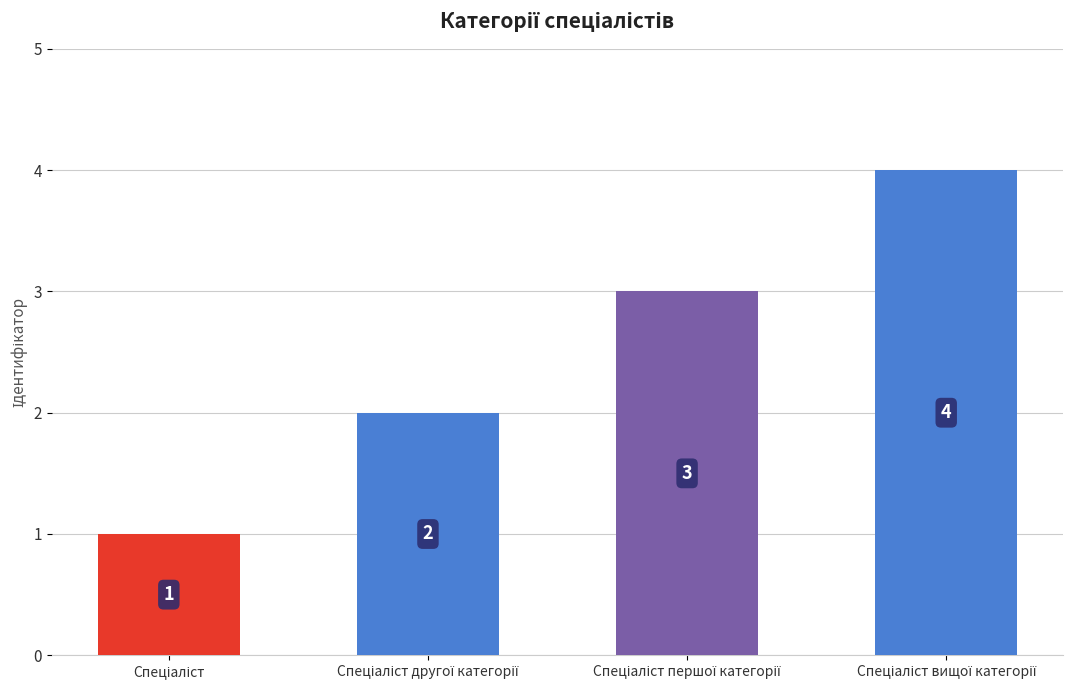

What is the maximum value shown in the chart?

4